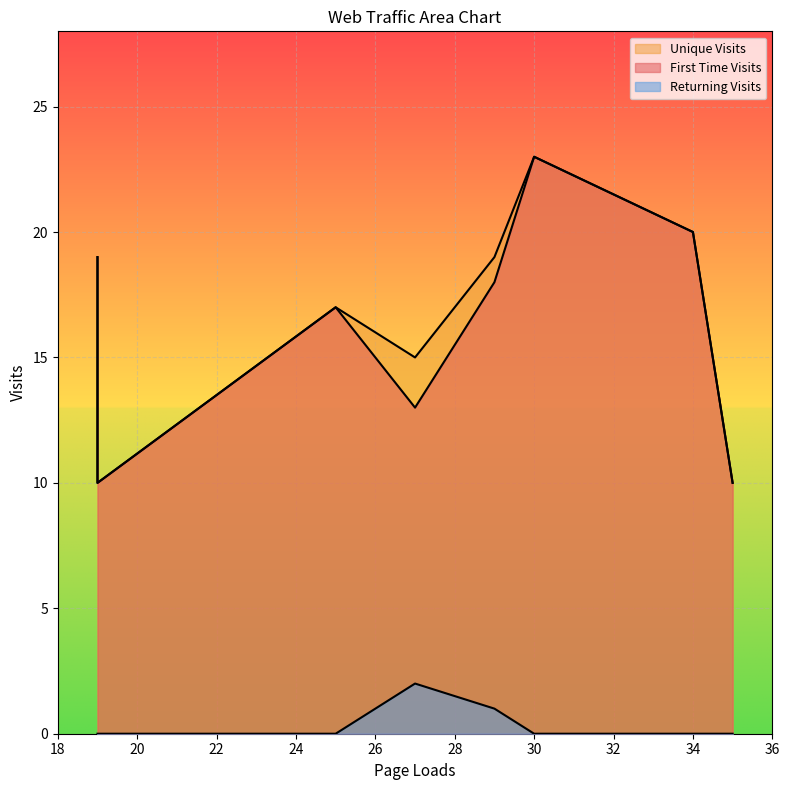

True or false: First Time Visits has more than 2 points higher than both neighbors.

False